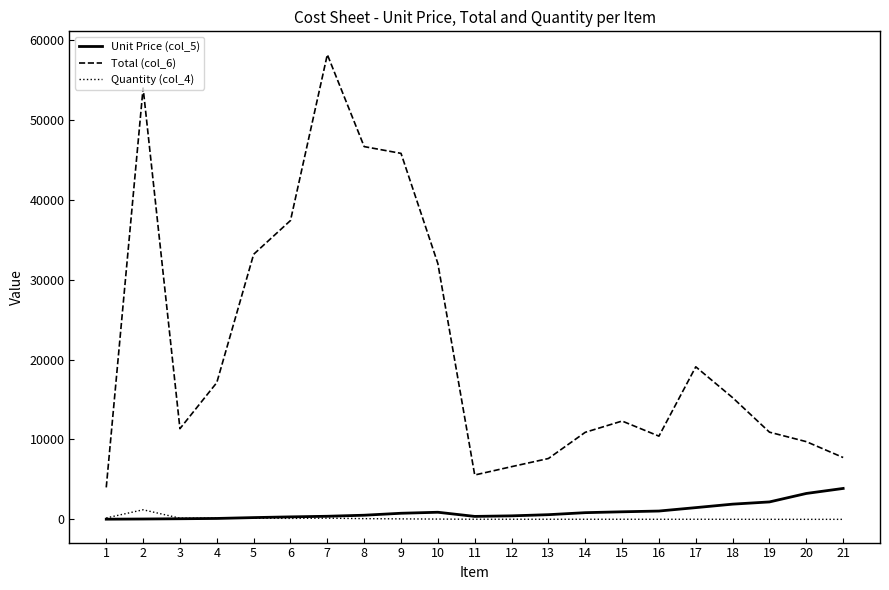

How many lines are shown in the chart?

3